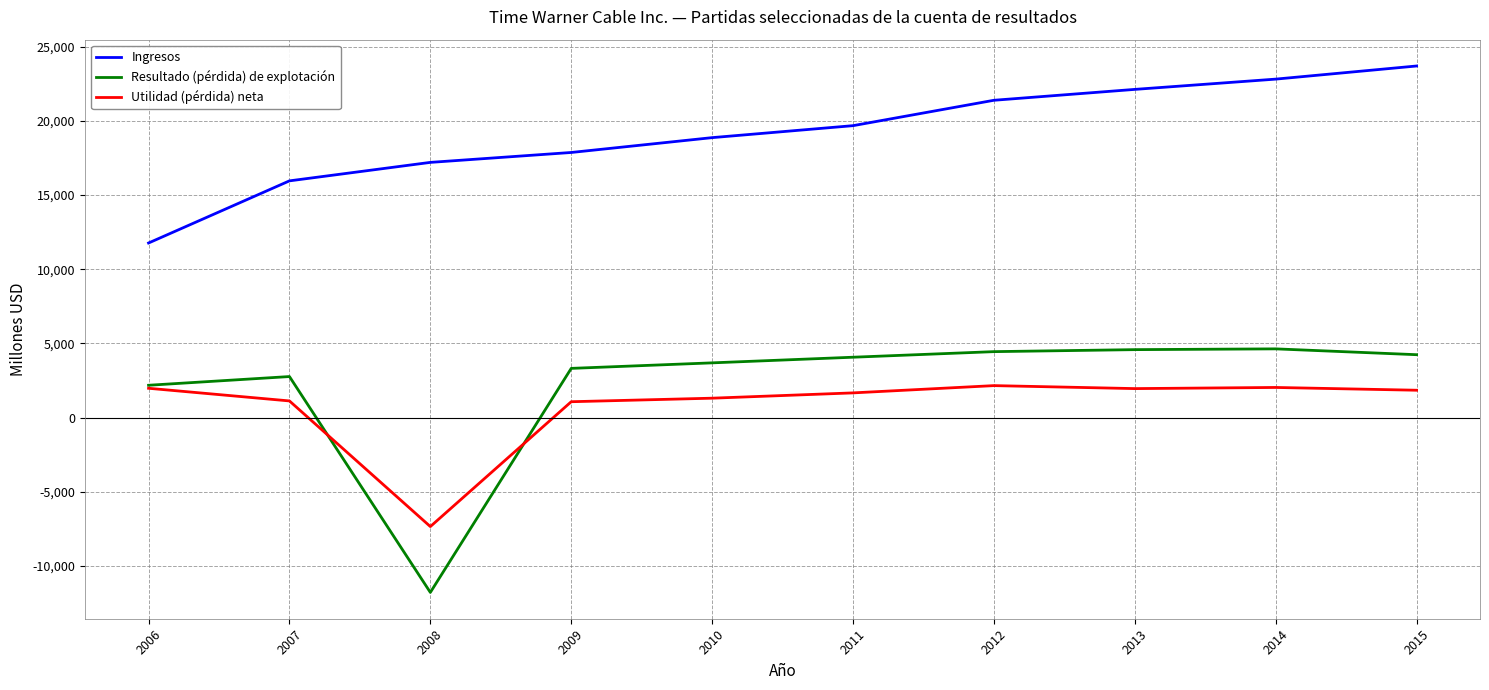

What is the difference between the Utilidad (pérdida) neta values at 2012 and 2007?

1032